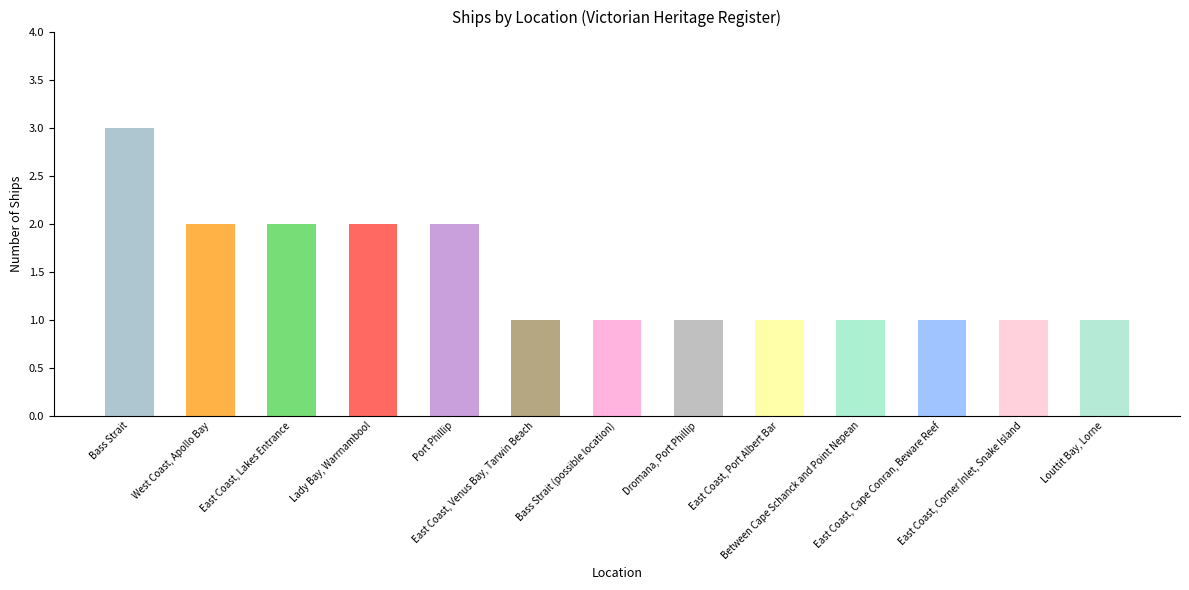

The chart shows a value of 2 at Dromana, Port Phillip. True or false?

False